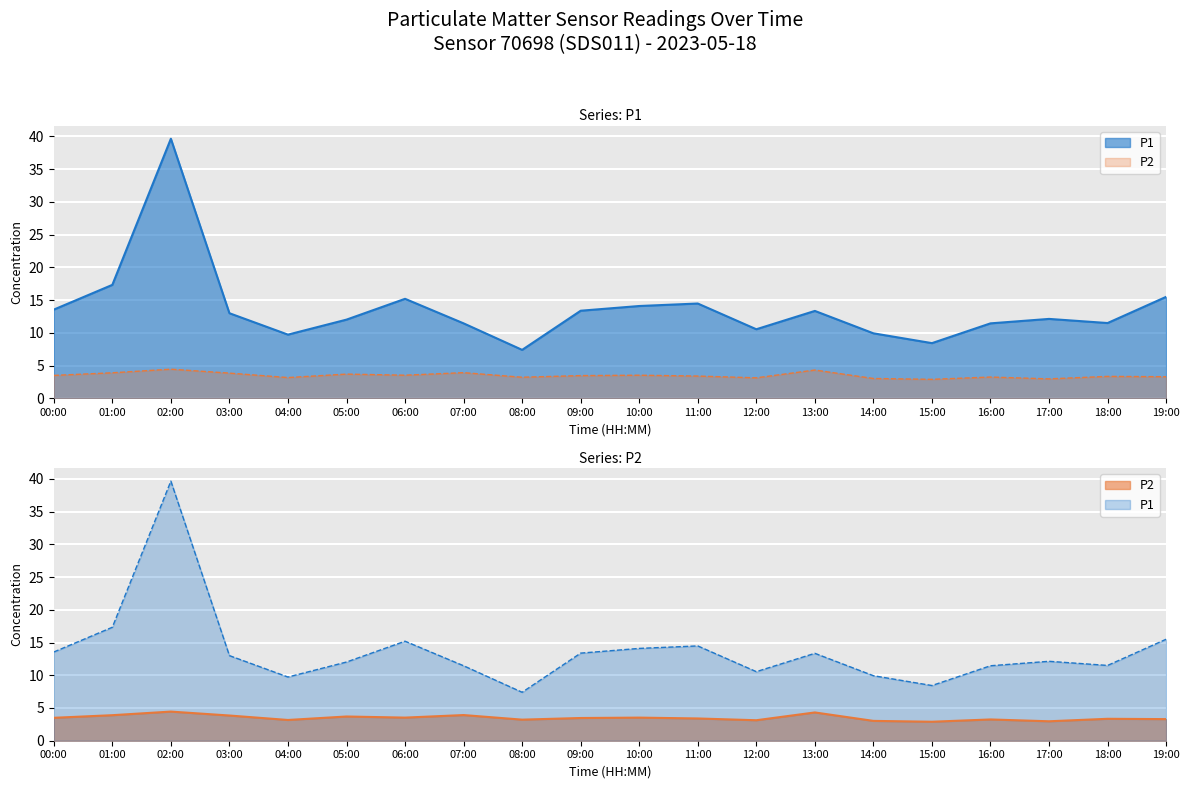

True or false: P2 and P1 cross at least once.

False